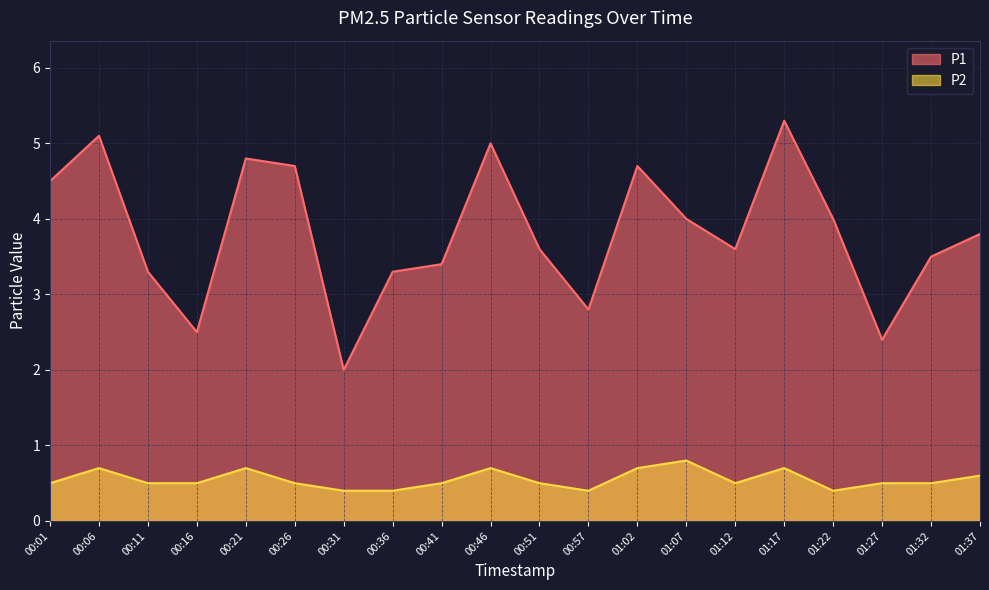

What are all the series names shown in the legend?

P1, P2